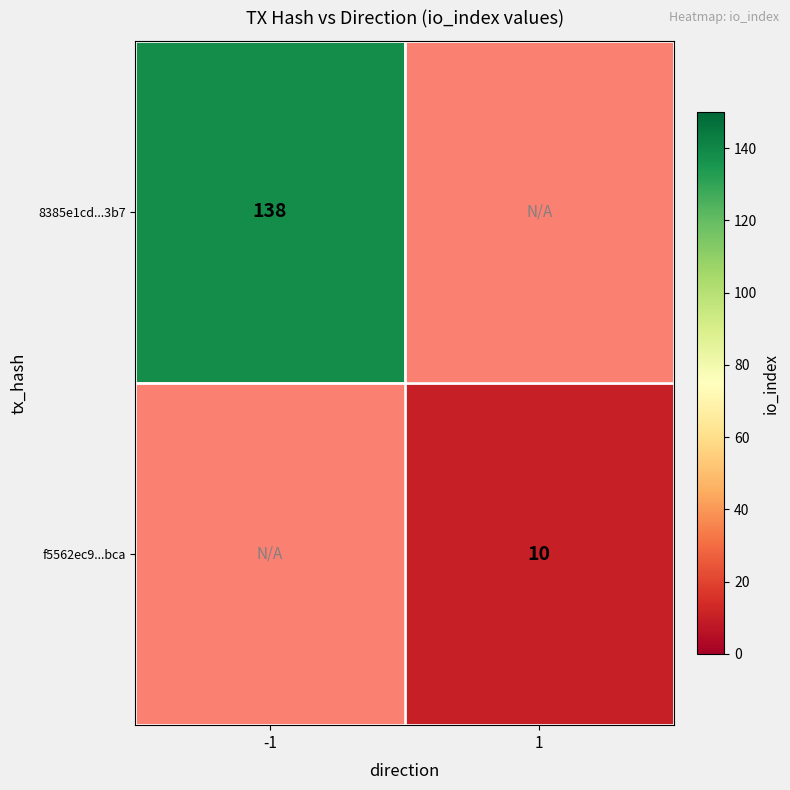

Is the value of f5562ec9...bca at 1 greater than the value of 8385e1cd...3b7 at -1?

No